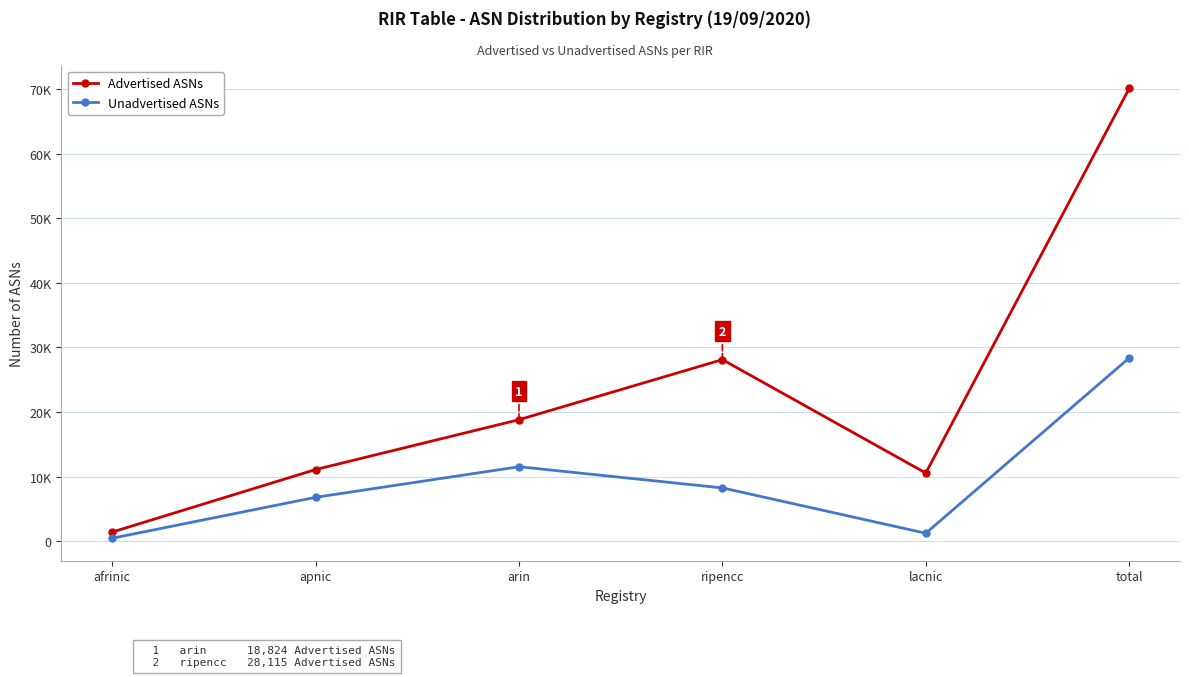

What are all the series names shown in the legend?

Advertised ASNs, Unadvertised ASNs